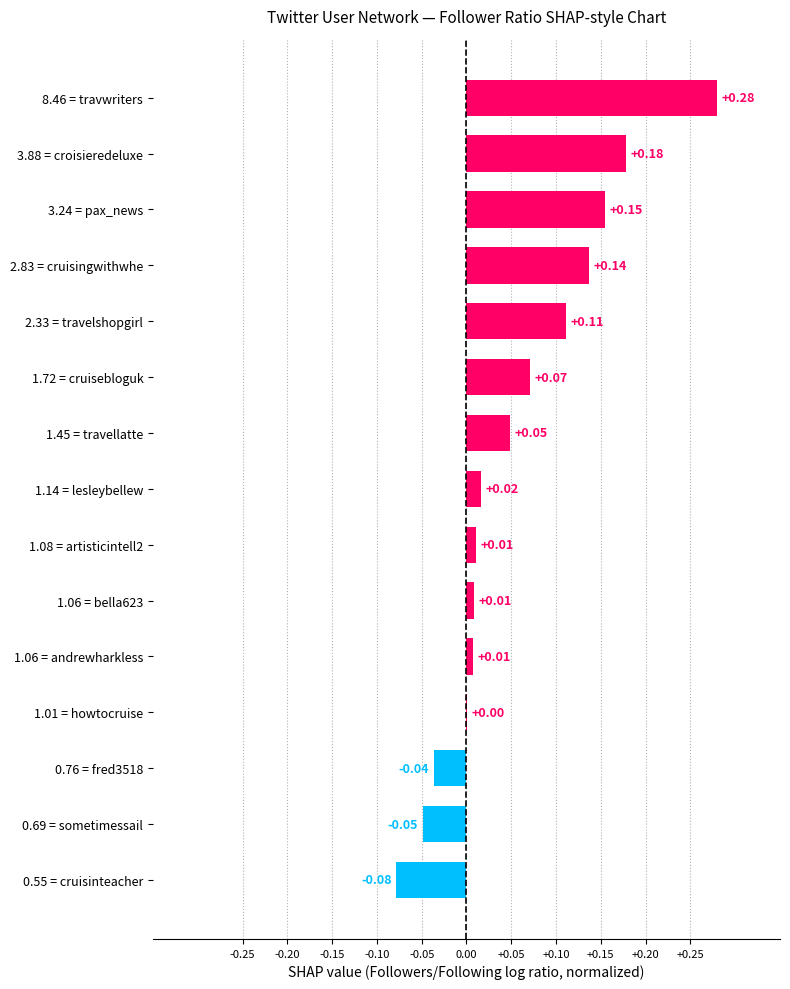

Which has a higher value, 2.33 = travelshopgirl or 1.08 = artisticintell2?

2.33 = travelshopgirl